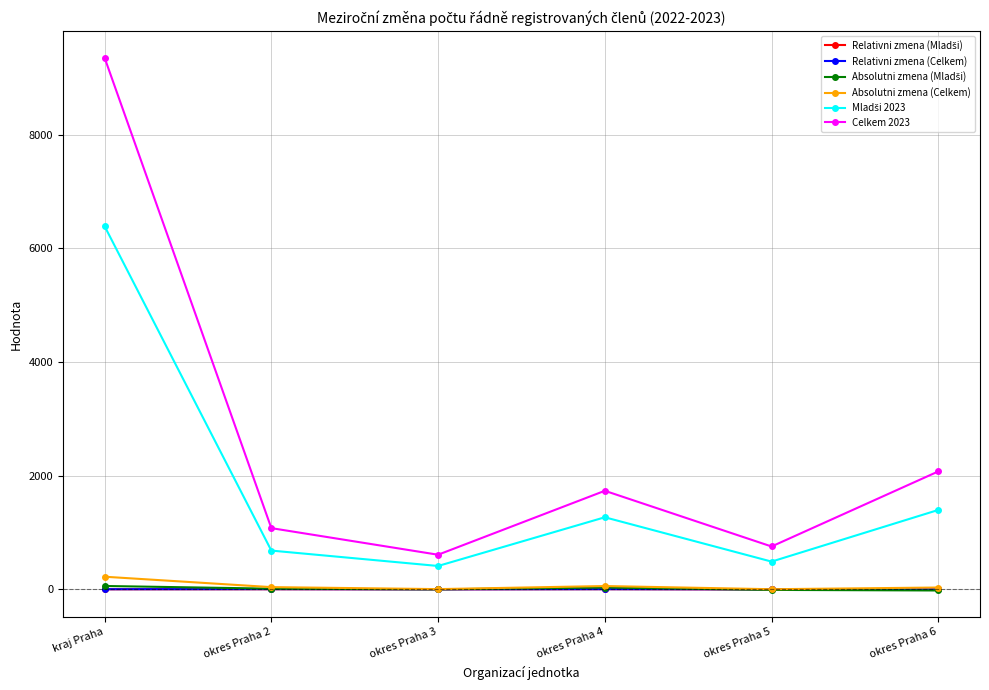

True or false: Absolutni zmena (Celkem) and Celkem 2023 intersect in this chart.

False